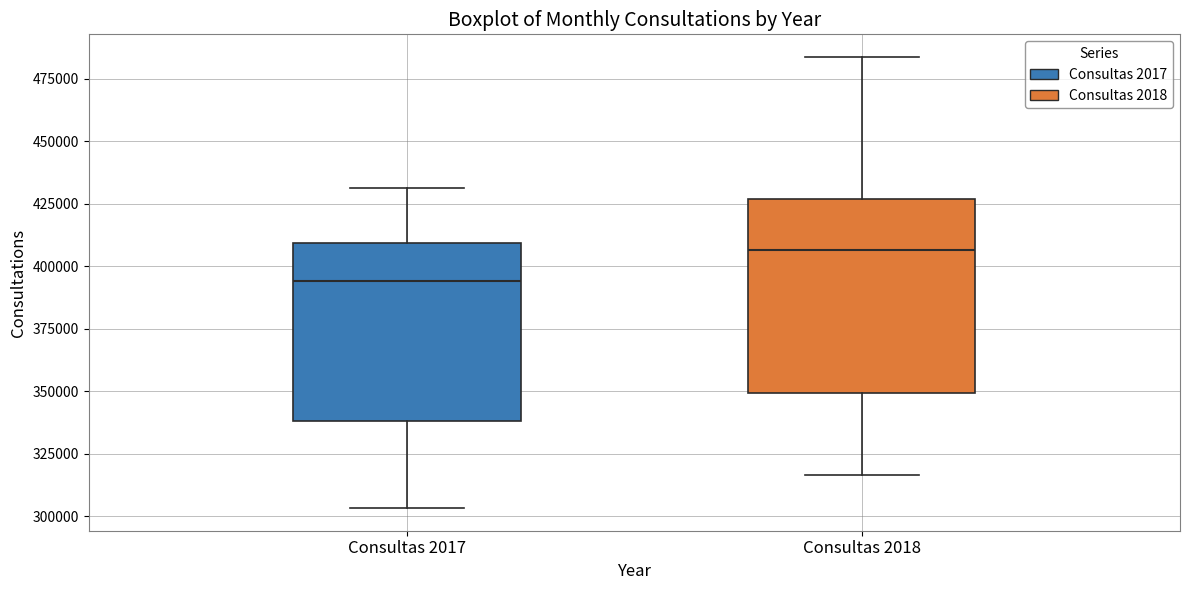

Which box has the lowest median line?

Consultas 2017